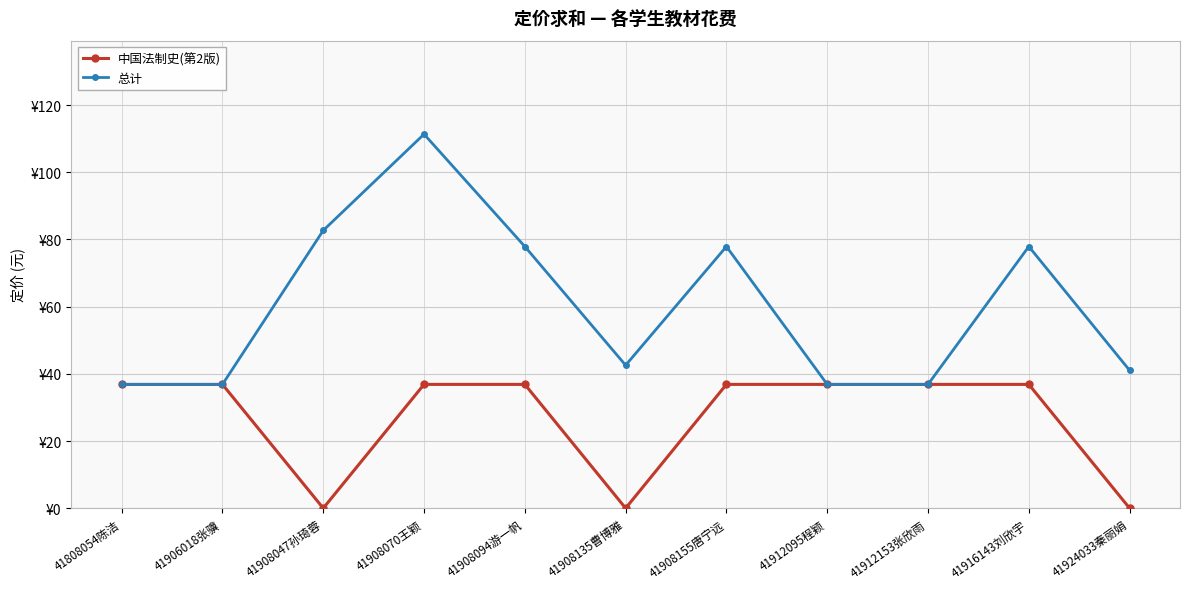

Does the chart display data point markers on the line(s)?

Yes